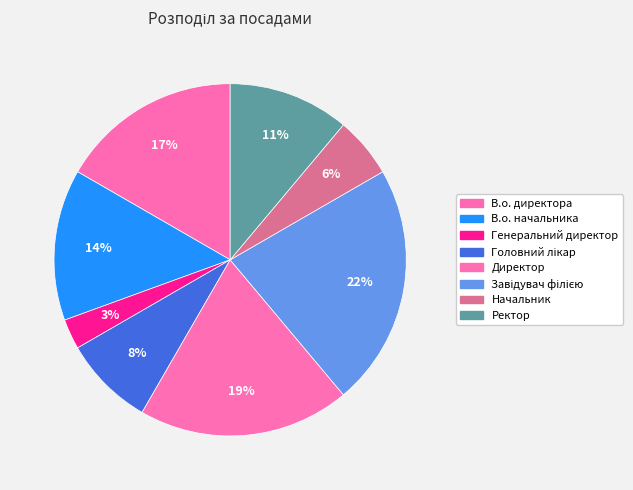

True or false: В.о. начальника accounts for 1% of the total.

False